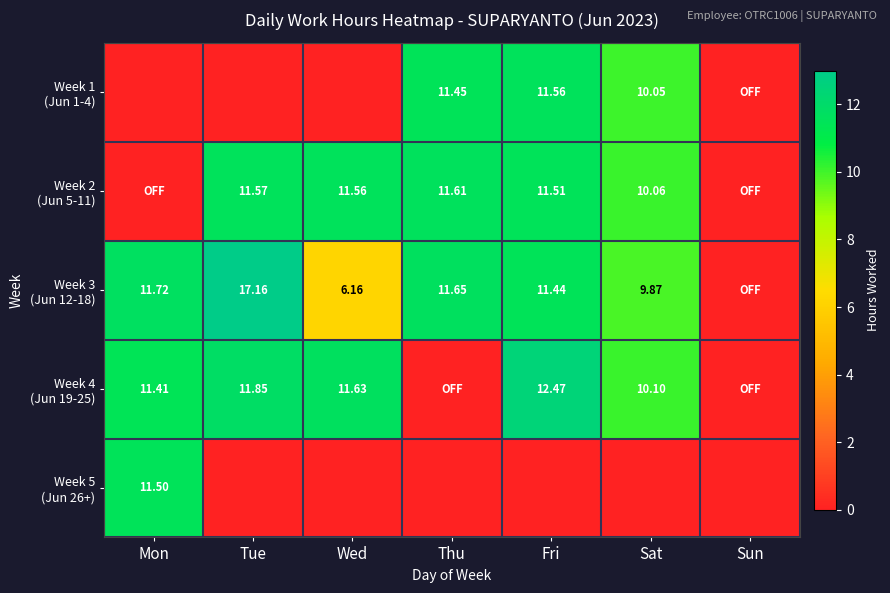

Between Thu and Fri, which is larger?

Fri